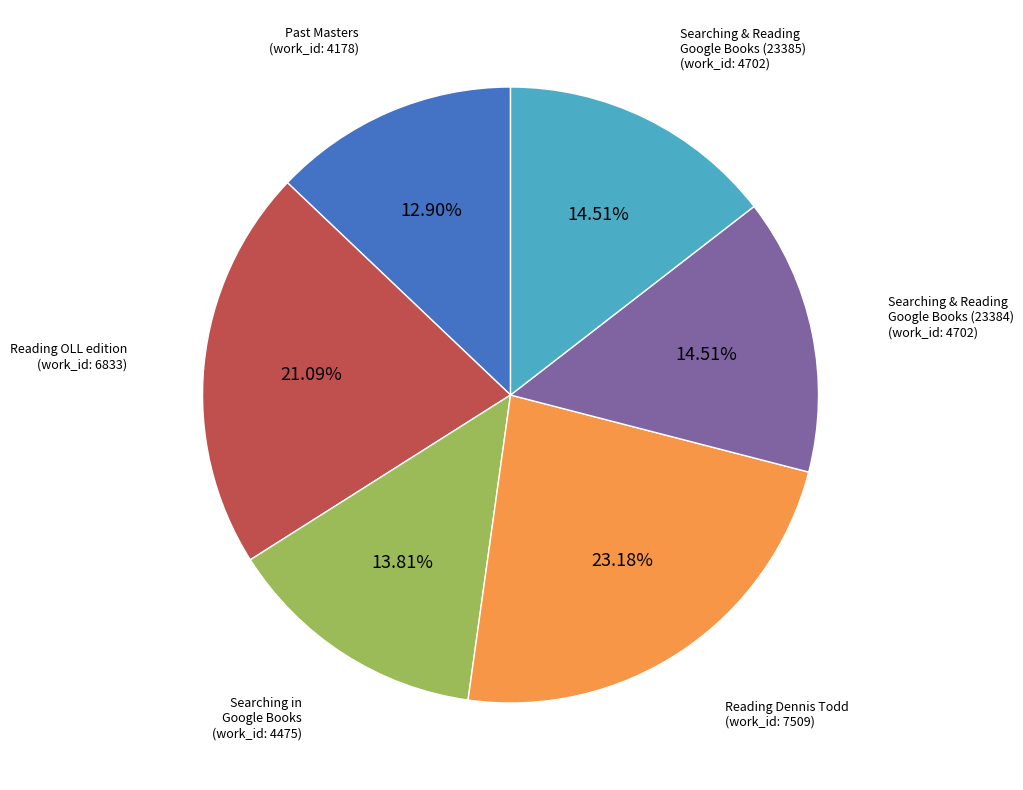

Is there any slice that represents more than half of the pie?

No